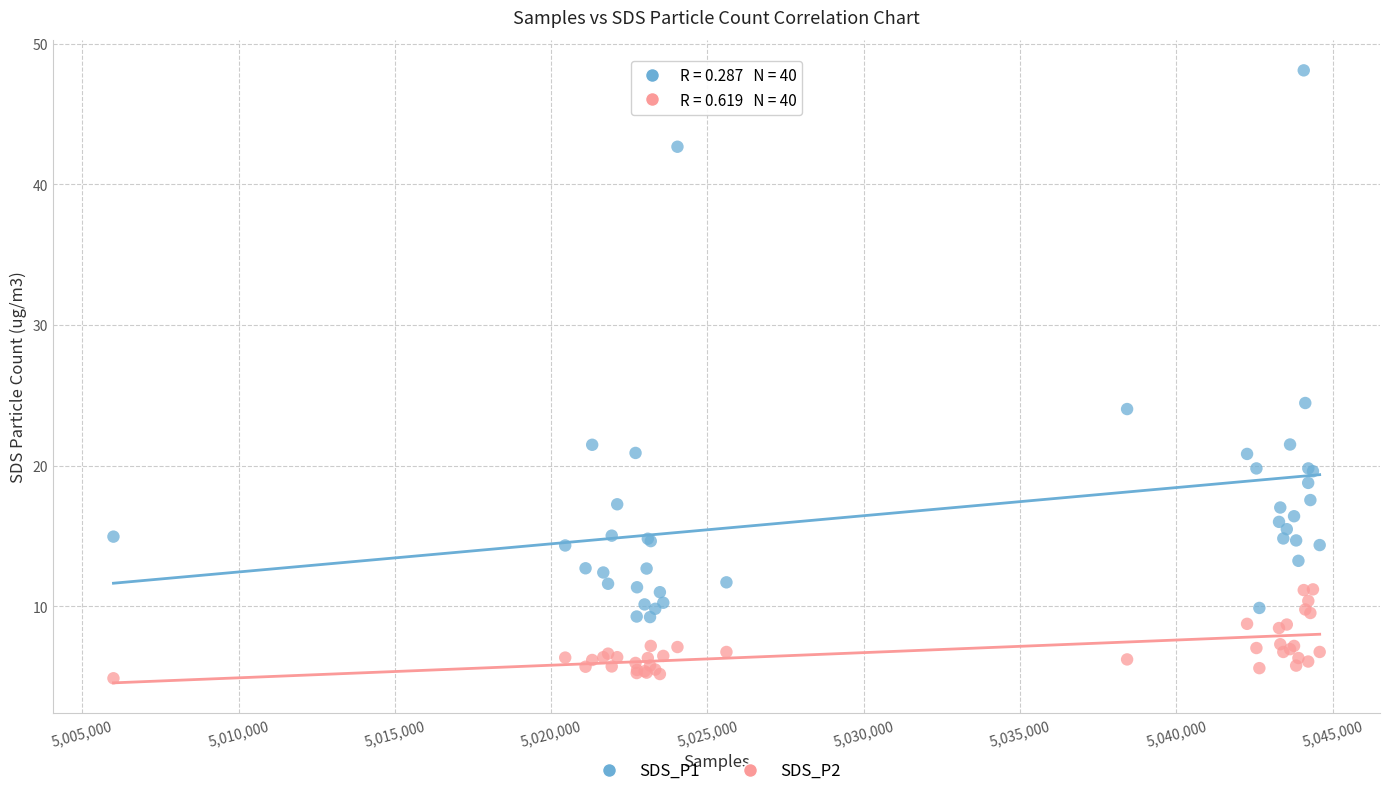

What are all the series names shown in the legend?

SDS_P1, SDS_P2